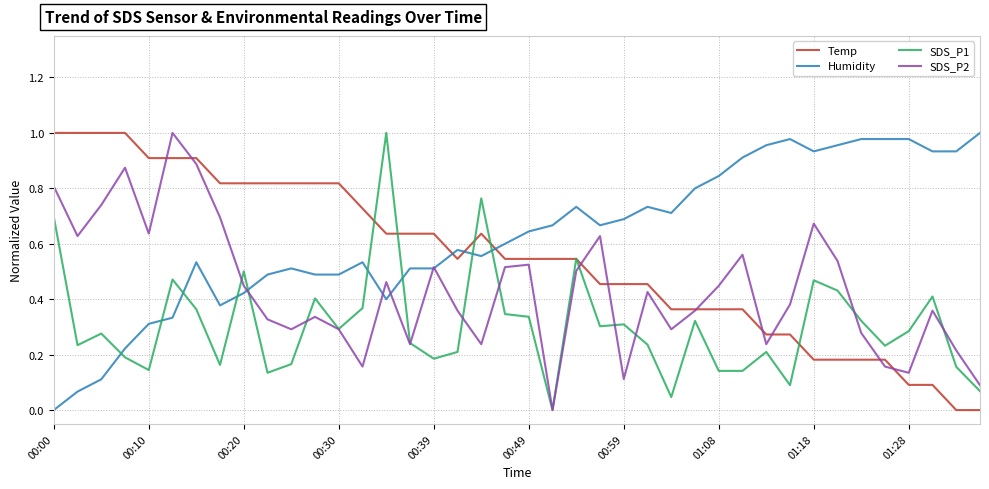

How many times do Temp and Humidity cross each other?

3